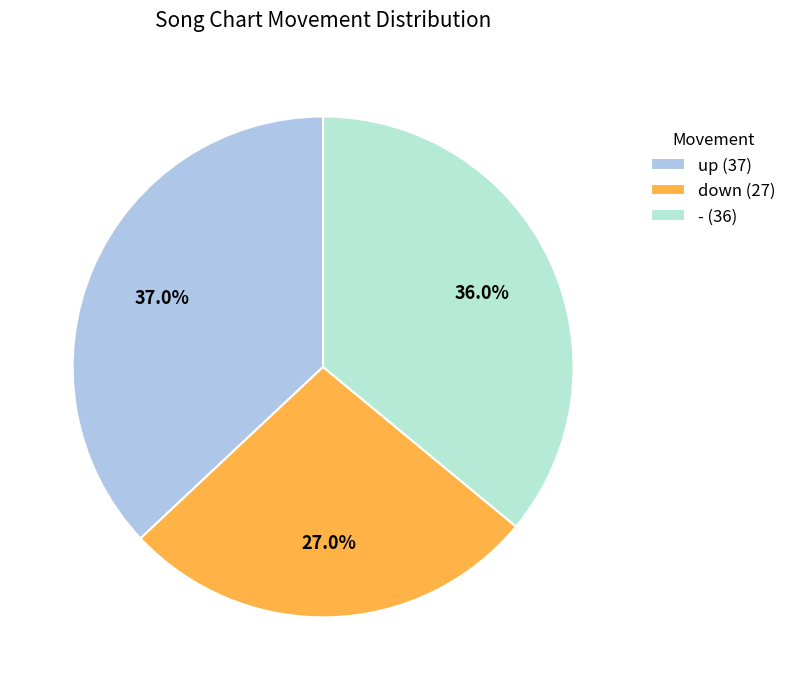

Does any single category account for the majority?

No